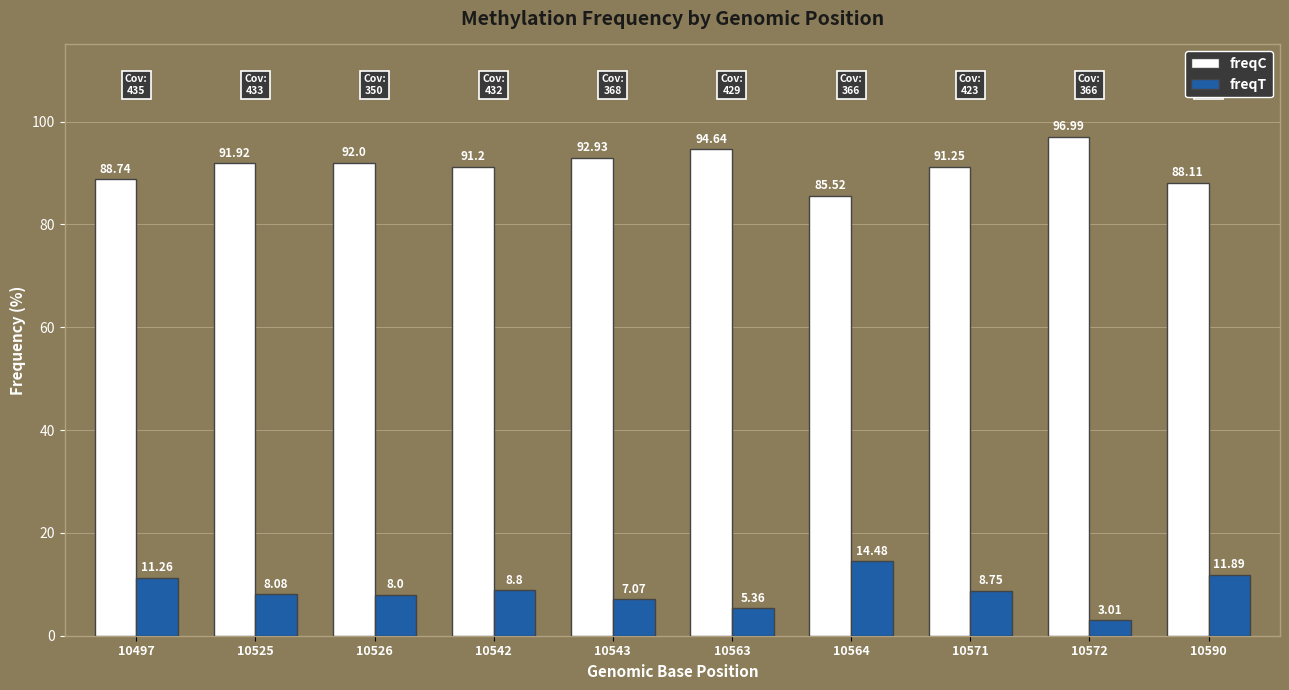

What is the approximate value of freqT at 10590?

11.9